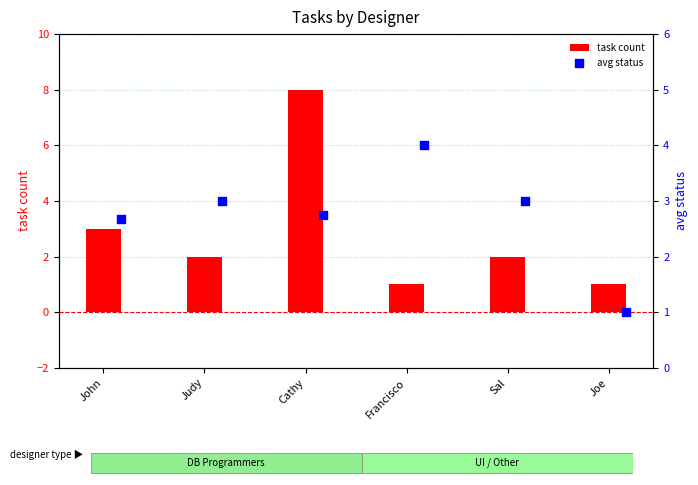

At how many categories does at least one series exceed 6?

1